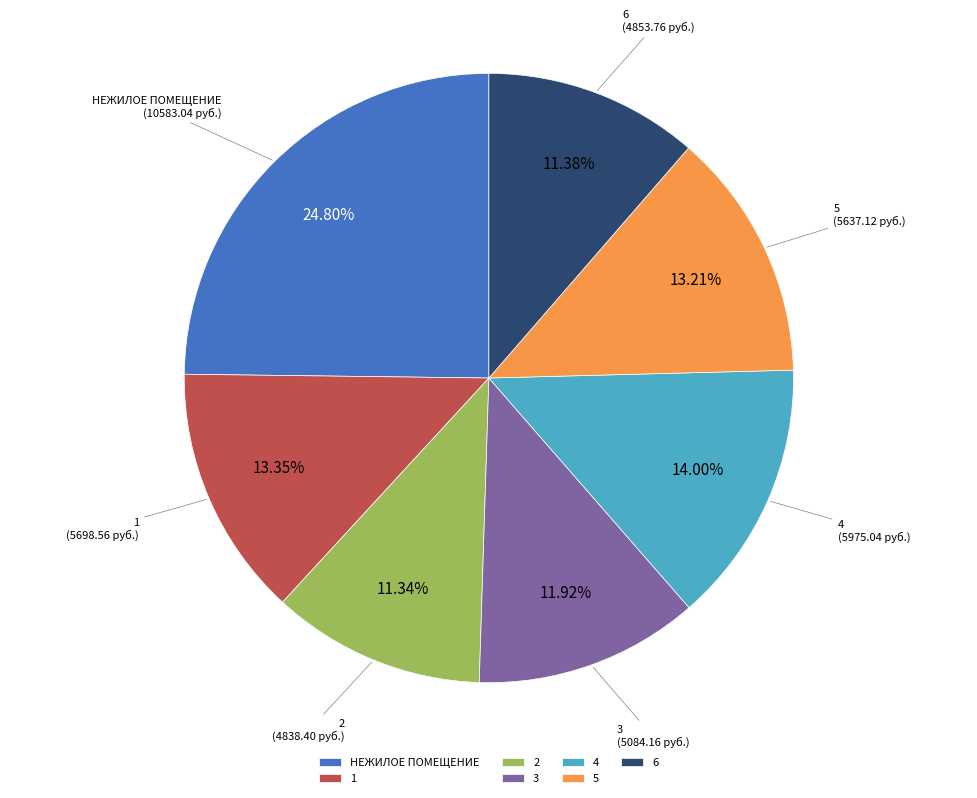

True or false: НЕЖИЛОЕ ПОМЕЩЕНИЕ accounts for 25% of the total.

True